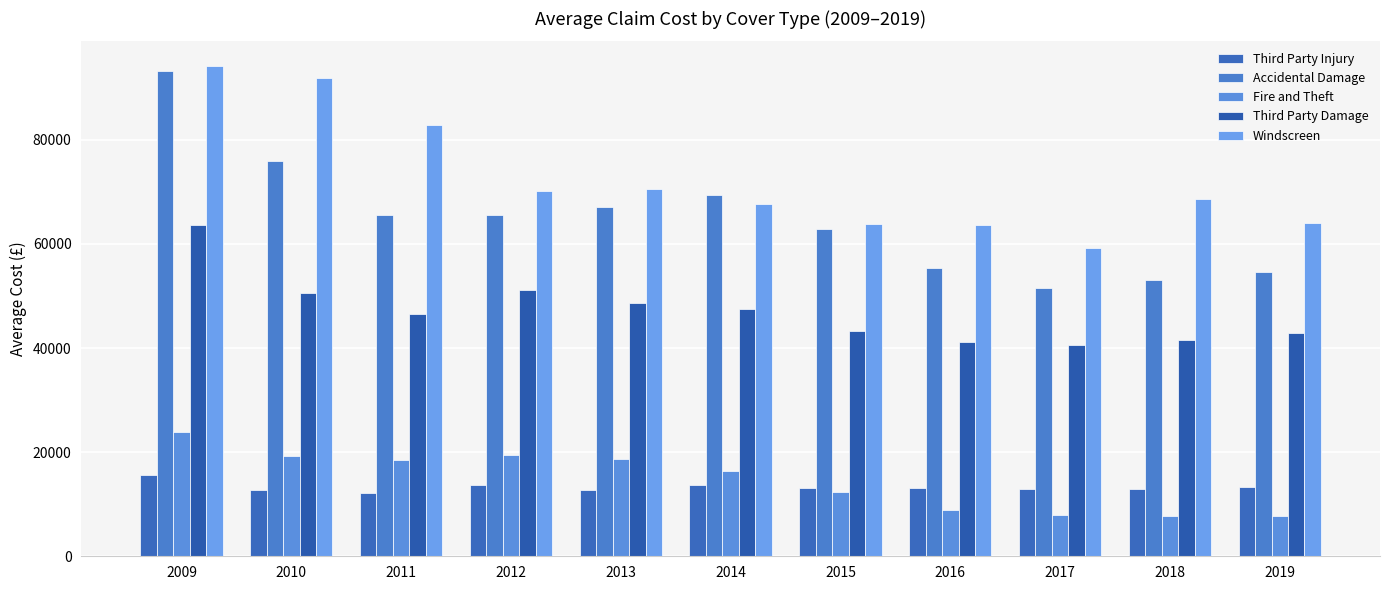

What is the value of the Third Party Injury bar at the 10th from the left?

13000.1